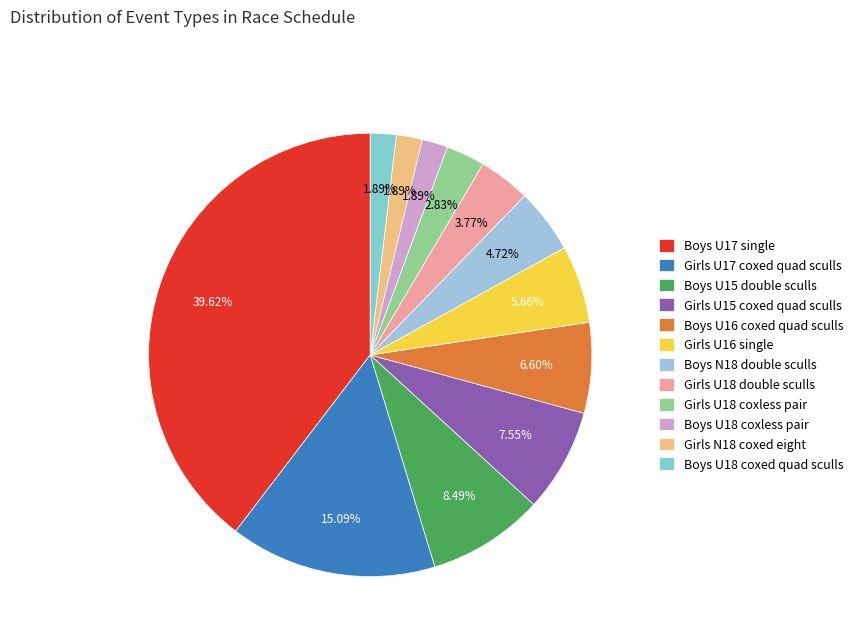

Combined, do Boys U15 double sculls and Boys U18 coxed quad sculls account for over 50%?

No